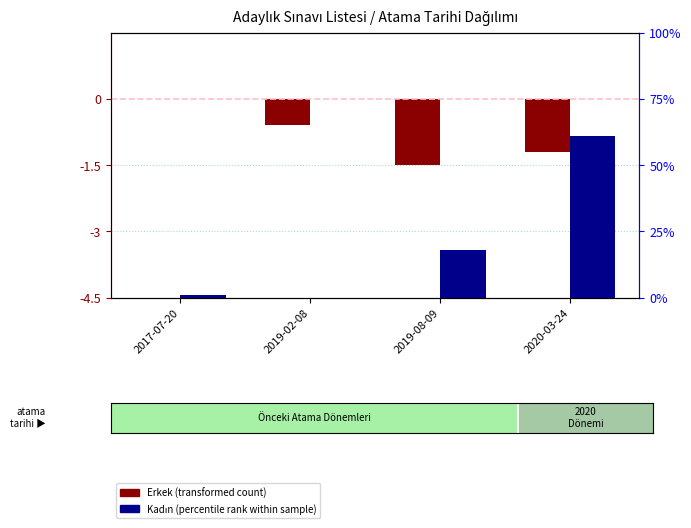

What is the sum of all Kadın (percentile rank within sample) values?

80.0